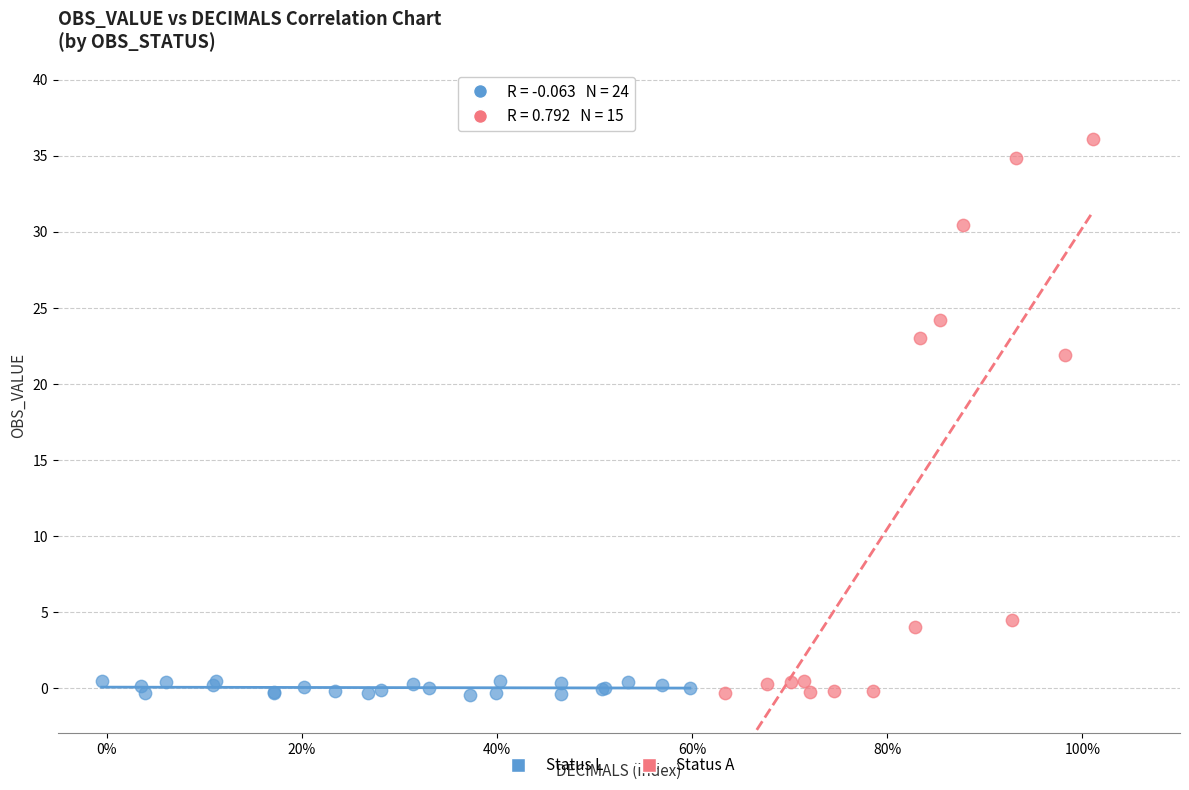

Which series contains the highest Y value?

Status A